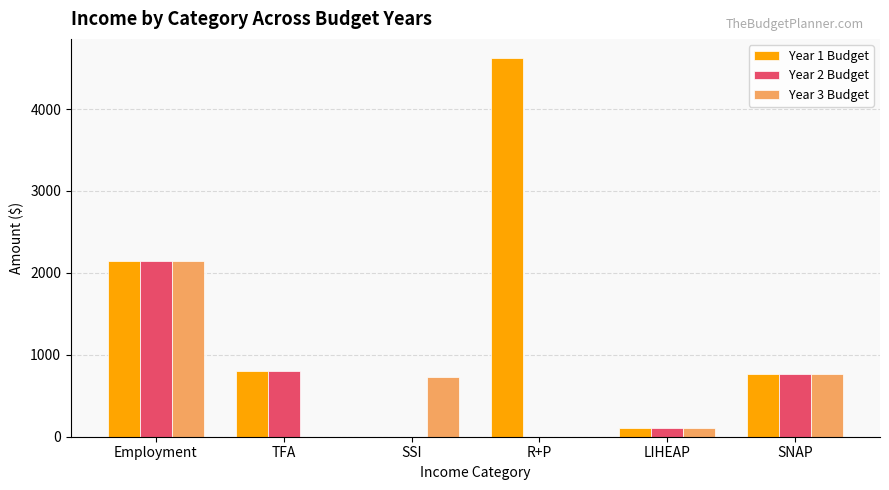

What is the sum of the Year 3 Budget values at SNAP and Employment?

2910